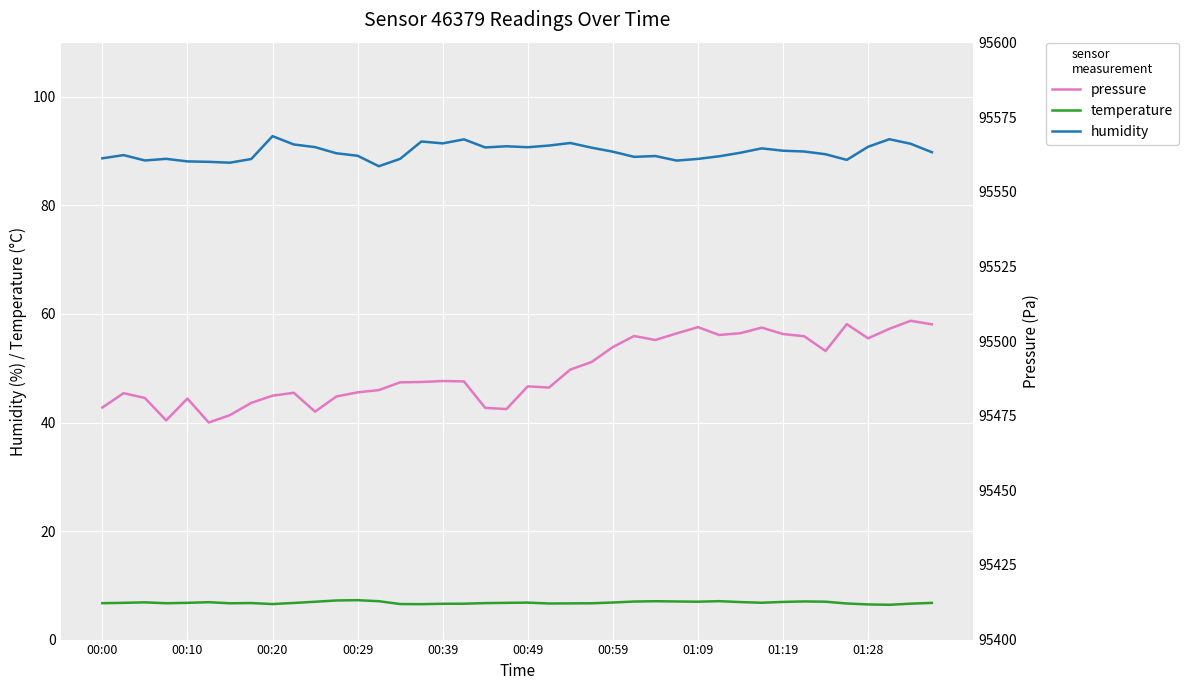

Reading left to right, what are all the values shown in this chart?

humidity: 88.7	89.3	88.3	88.6	88.1	88.0	87.9	88.6	92.8	91.2	90.8	89.6	89.2	87.2	88.6	91.8	91.4	92.2	90.7	90.9	90.7	91.0	91.5	90.7	89.9	89.0	89.1	88.3	88.6	89.1	89.7	90.5	90.1	89.9	89.4	88.4	90.8	92.2	91.4	89.8
temperature: 6.7	6.8	6.9	6.7	6.8	6.9	6.7	6.7	6.5	6.8	7.0	7.2	7.3	7.1	6.5	6.5	6.6	6.6	6.7	6.8	6.8	6.7	6.7	6.7	6.8	7.0	7.1	7.0	7.0	7.1	6.9	6.8	6.9	7.0	7.0	6.7	6.5	6.4	6.6	6.8
pressure: 95477.8	95482.6	95480.9	95473.4	95480.8	95472.7	95475.2	95479.3	95481.7	95482.7	95476.4	95481.4	95482.8	95483.6	95486.2	95486.3	95486.6	95486.5	95477.6	95477.2	95484.8	95484.4	95490.5	95493.0	95498.0	95501.7	95500.4	95502.6	95504.7	95502.1	95502.7	95504.5	95502.4	95501.6	95496.7	95505.7	95500.9	95504.1	95506.8	95505.6